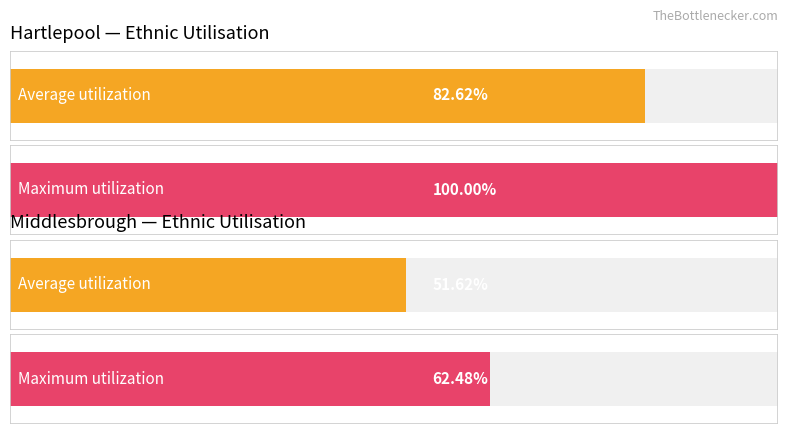

Is it true that White: English, Welsh, Scottish, Northe… equals 47.0 at Middlesbrough?

False